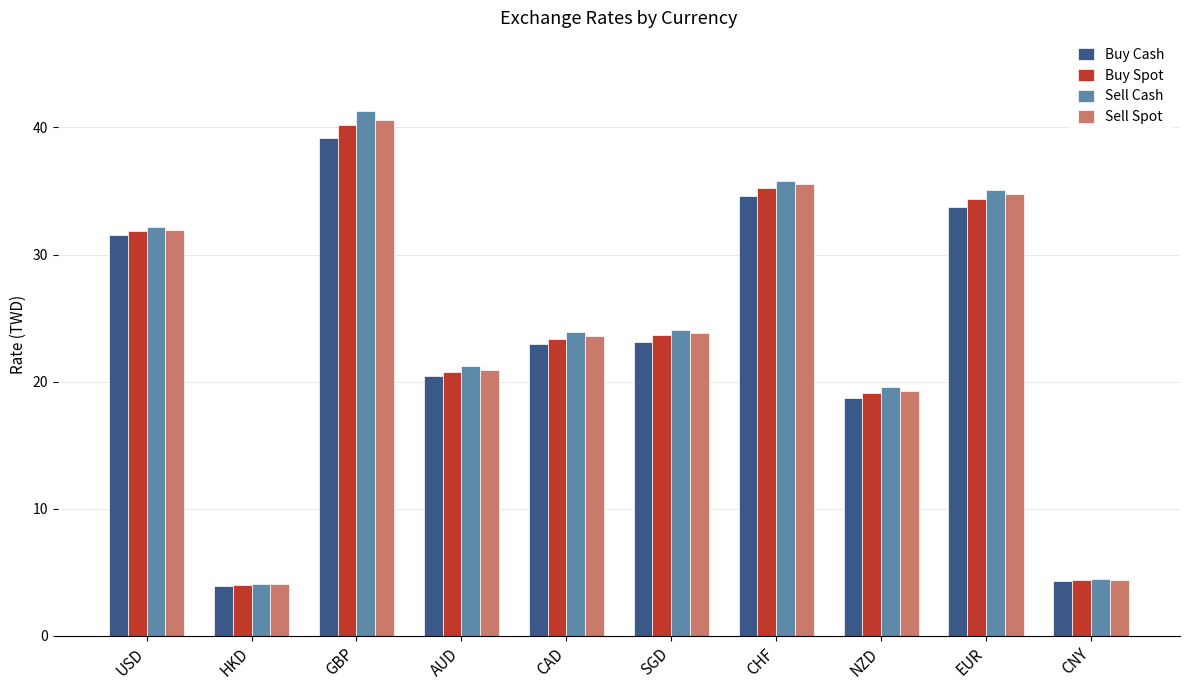

How many categories are shown in the chart?

10